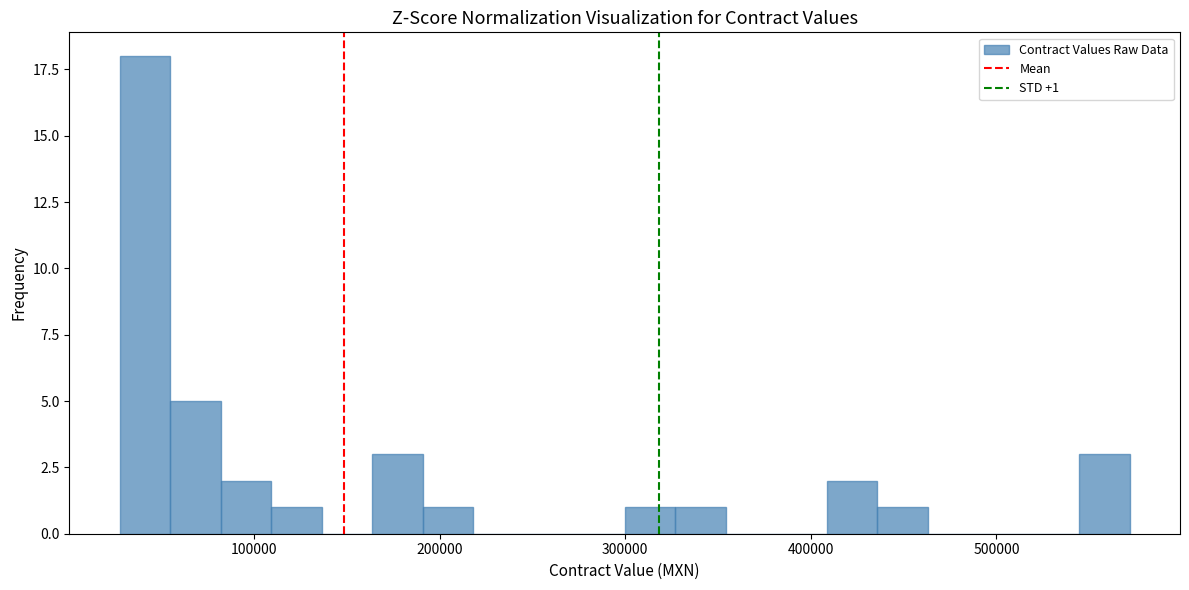

Read against the x-axis, roughly where is the centre of the tallest bar?

40000